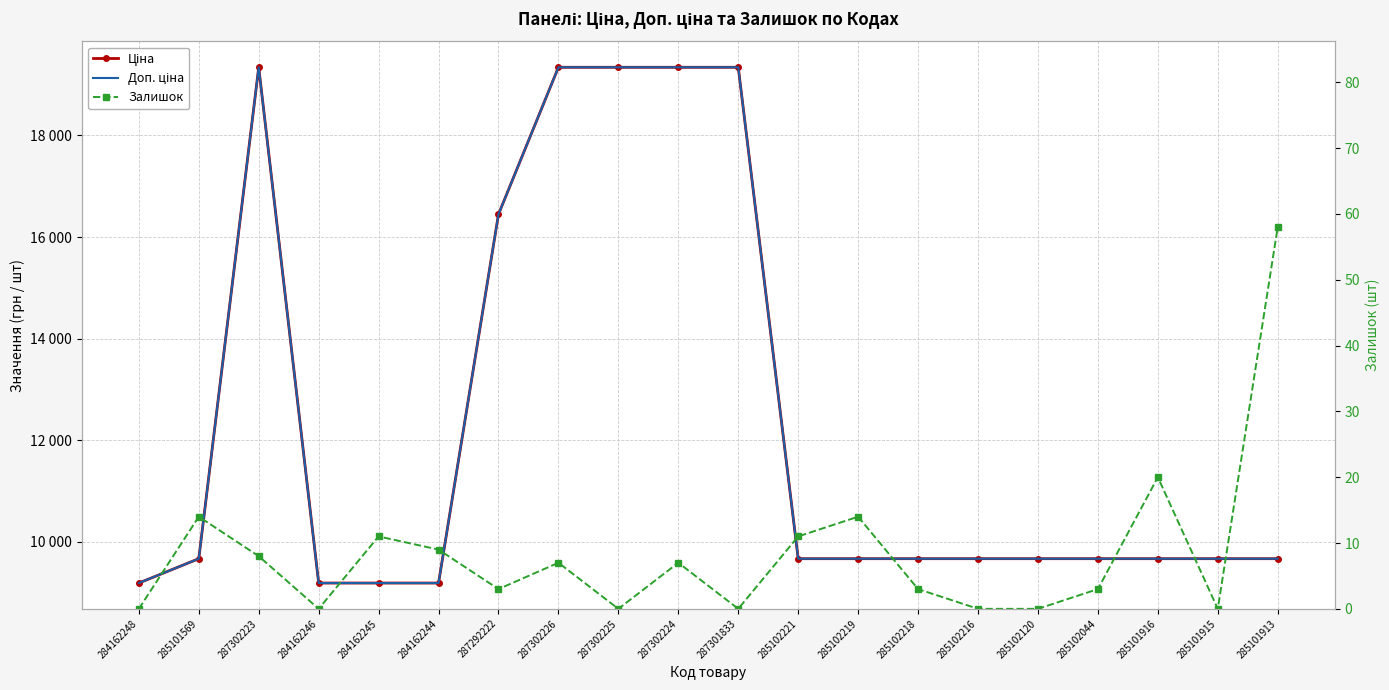

What position from the left is 285101569?

2